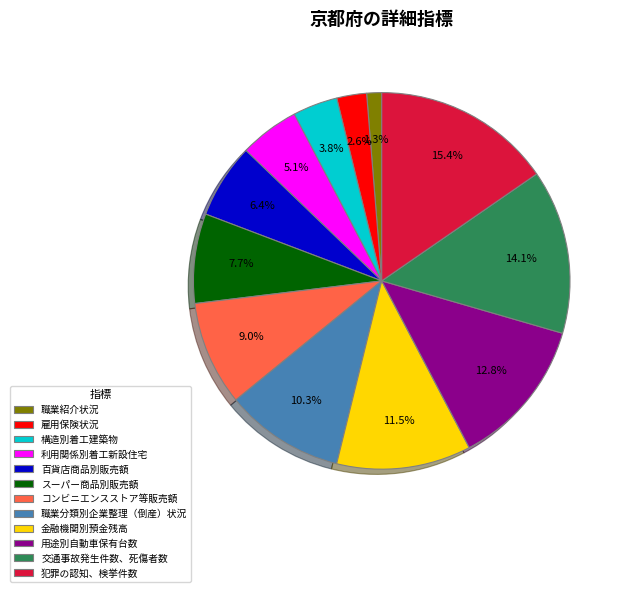

What percentage is NOT represented by 職業分類別企業整理（倒産）状況?

89.7%